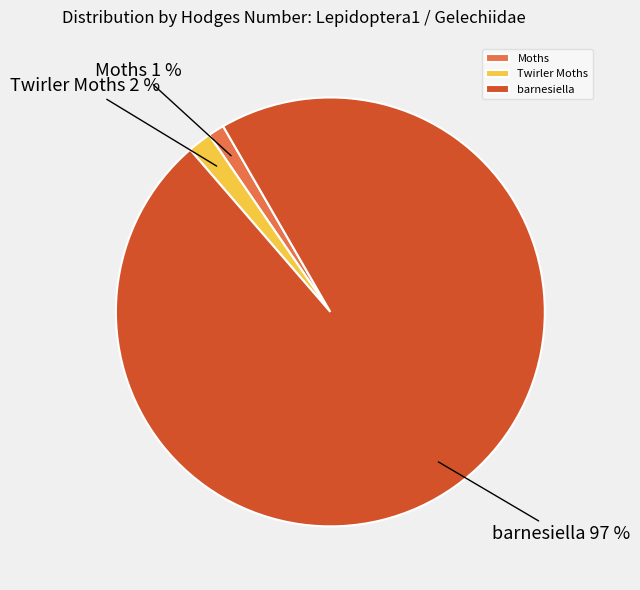

Is the sum of Moths and barnesiella greater than half?

Yes